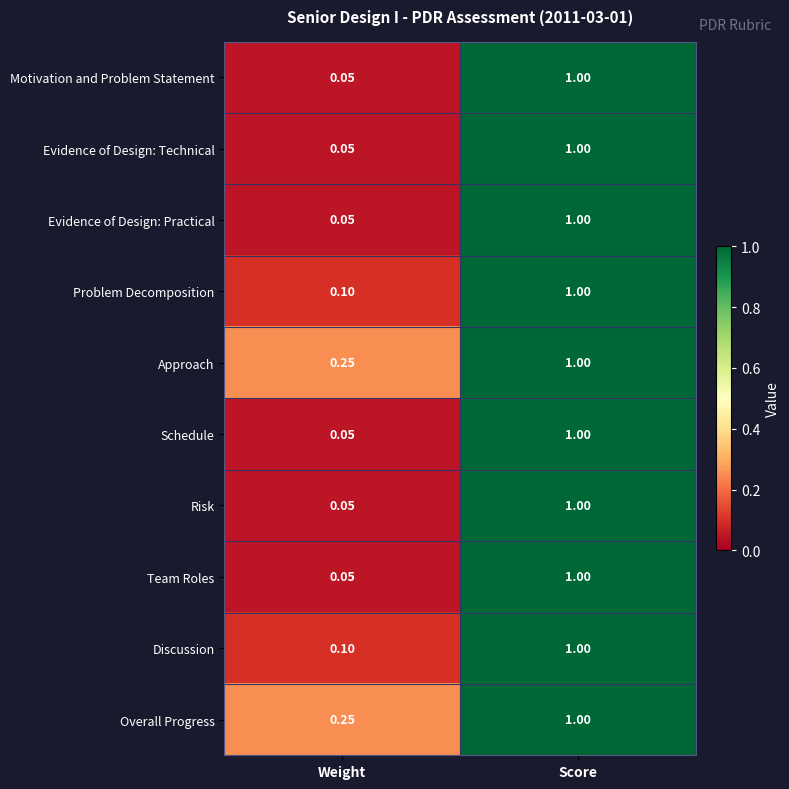

At which category is the sum across all series the highest?

Score